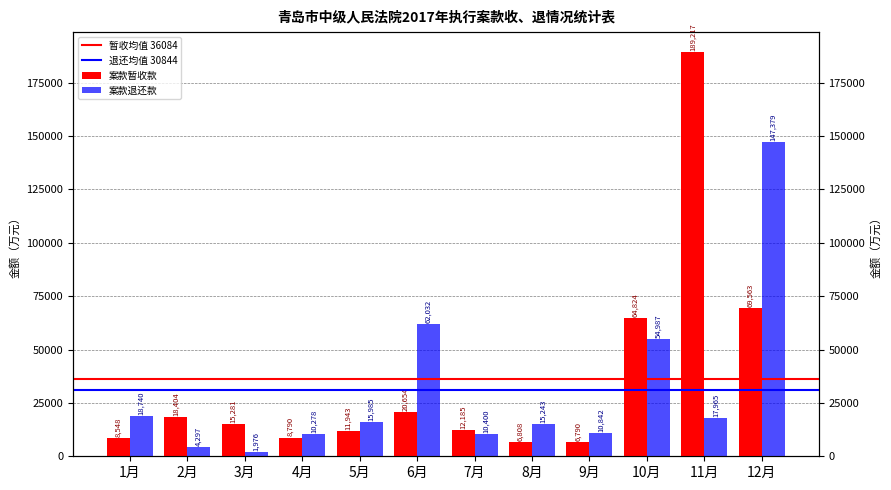

How many values in the 案款暂收款 series exceed 15281?

5